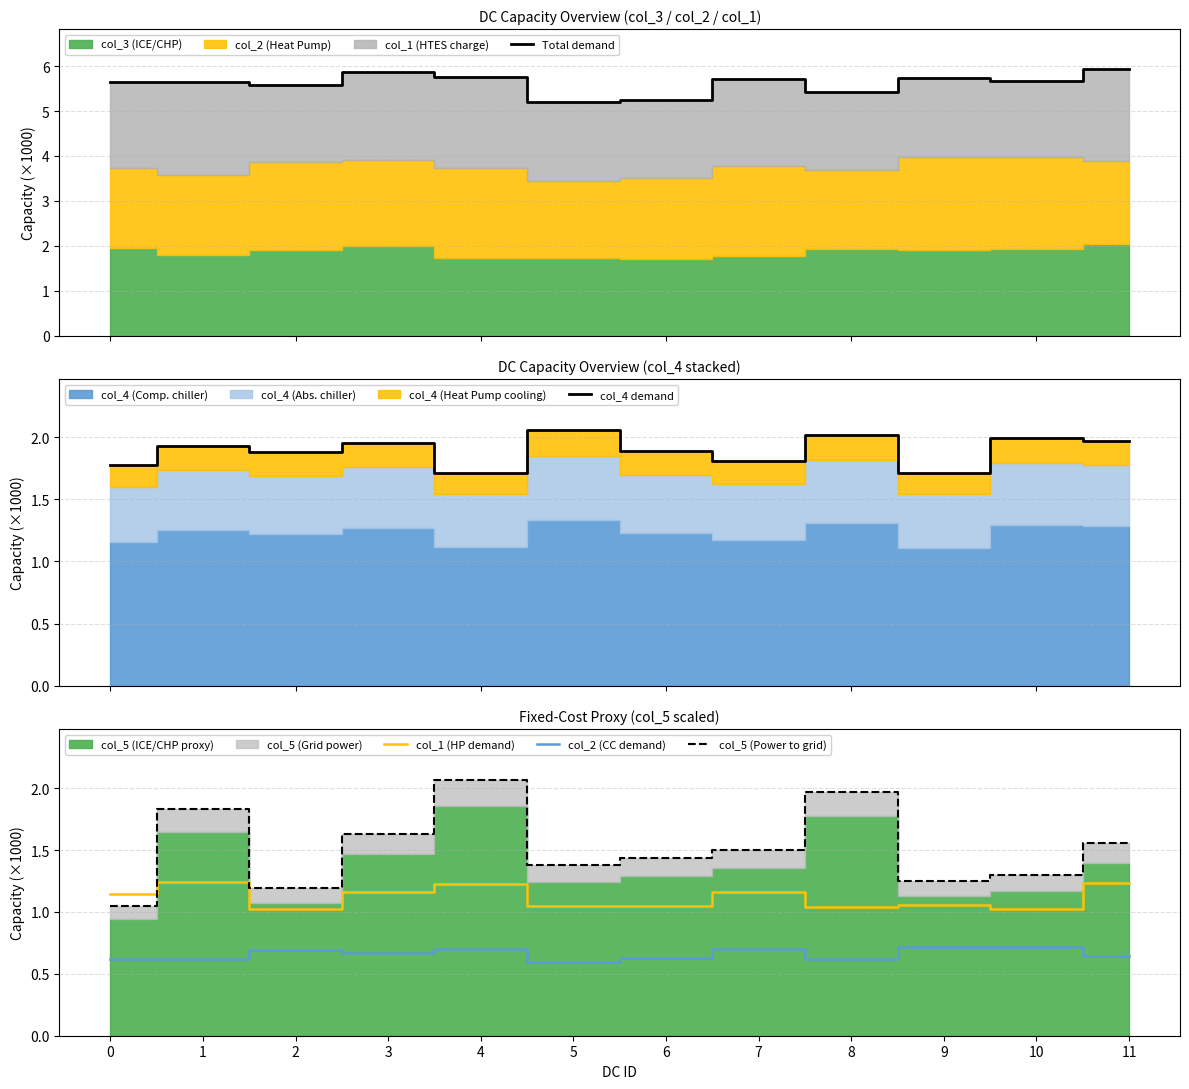

What is the difference between the maximum and minimum values in the col_4 demand series?

0.3